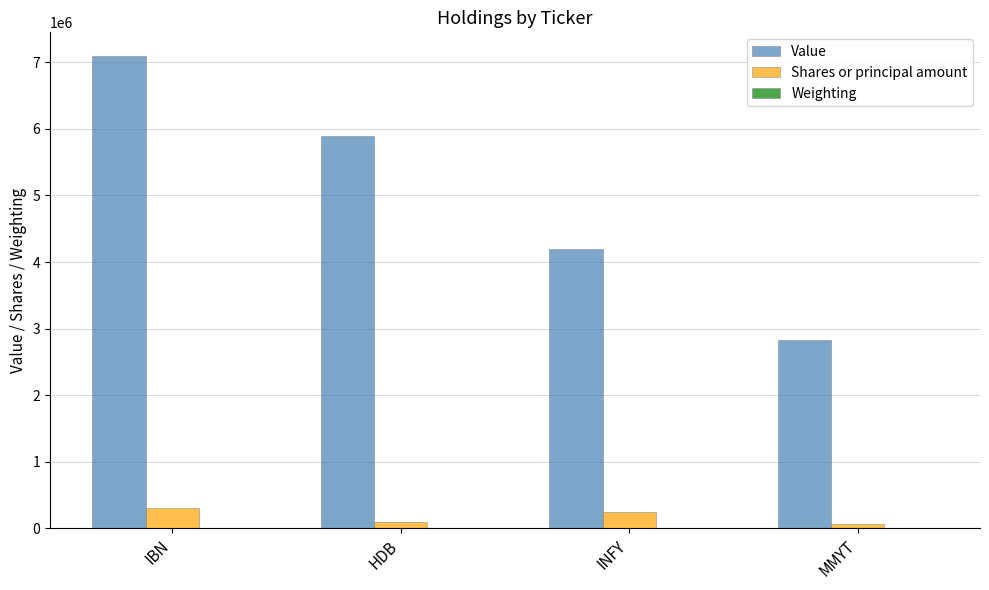

The value of Value at IBN is 7095204.0. True or false?

True